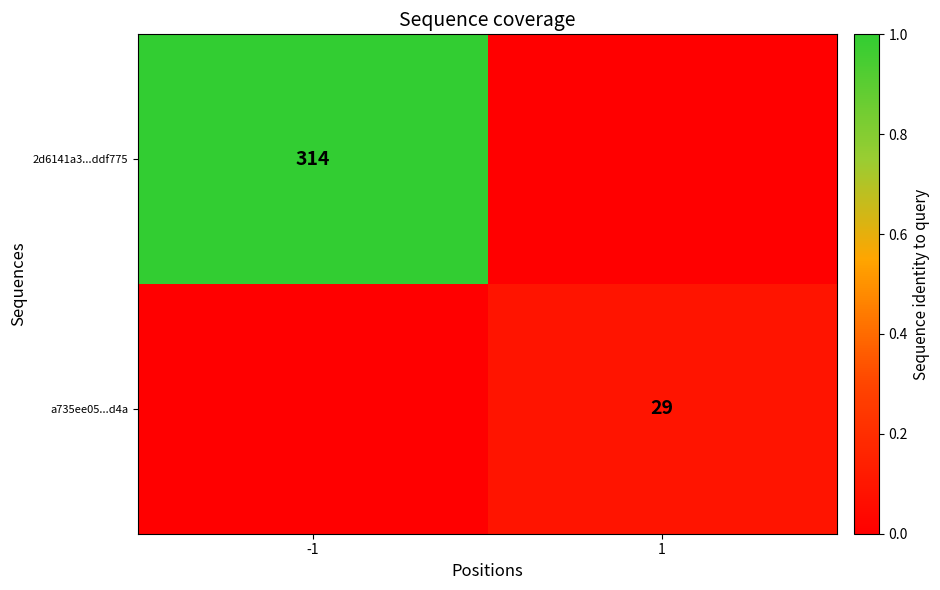

How many distinct data groups are displayed?

2